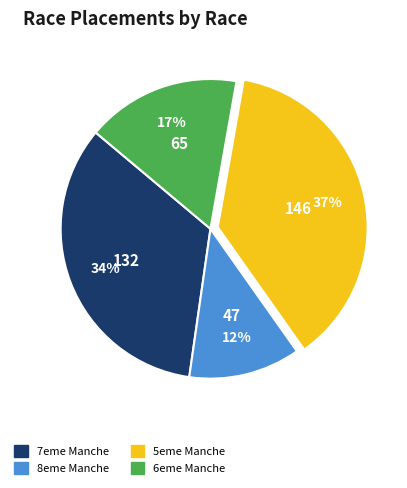

To the nearest percent, what is the average slice percentage?

25%